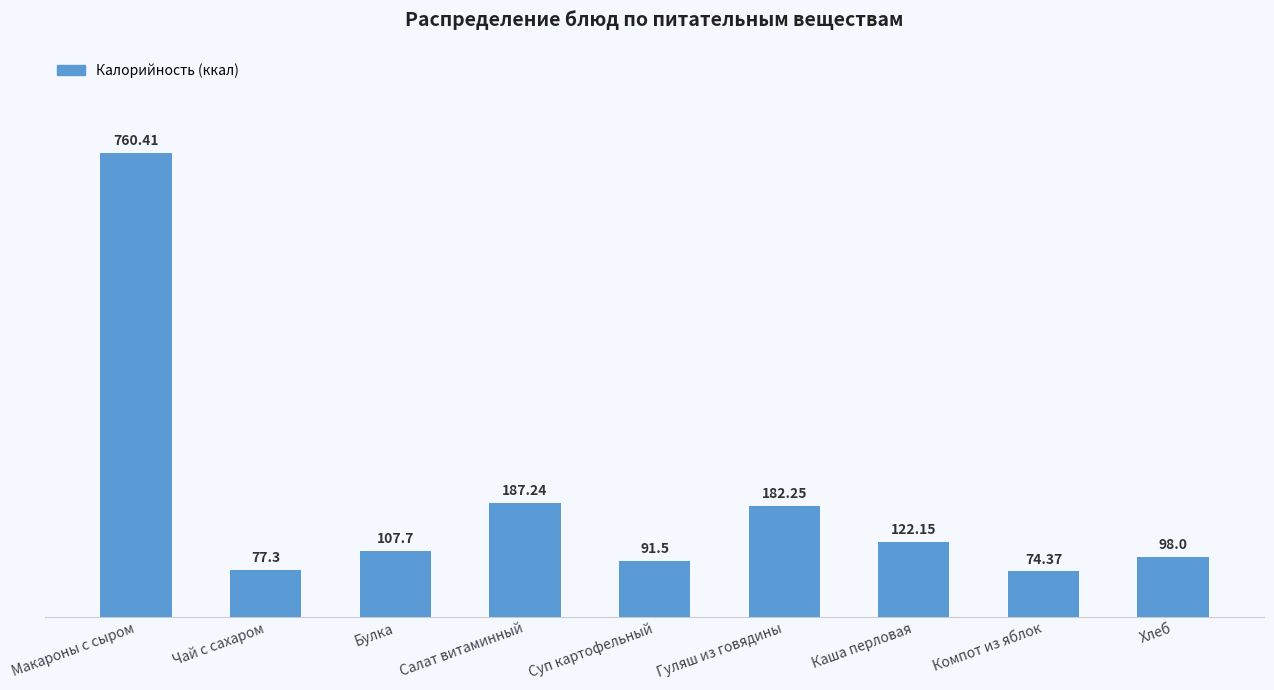

Where does the data first go above 107?

Макароны с сыром